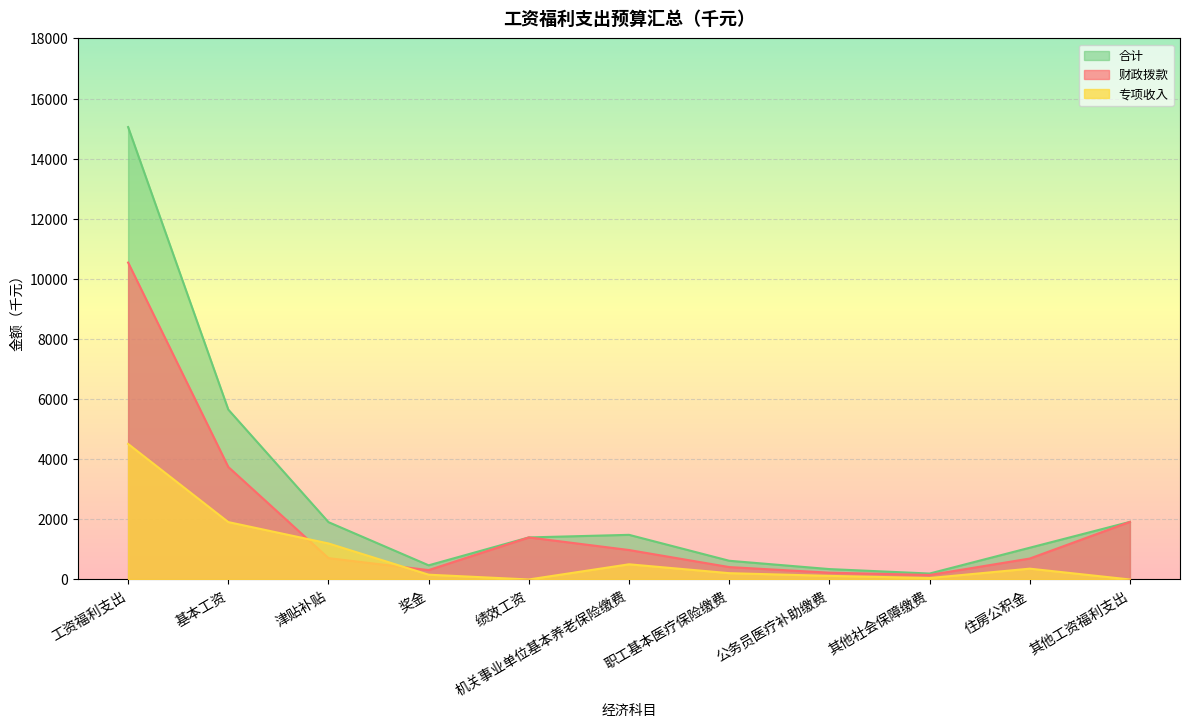

What is the total value across all series at 职工基本医疗保险缴费?

1244.7